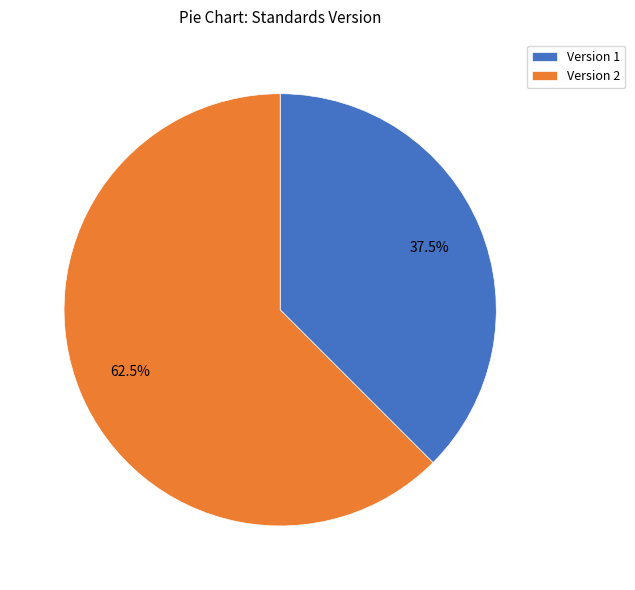

To the nearest percent, what is the difference between the largest and smallest slice percentages?

25%